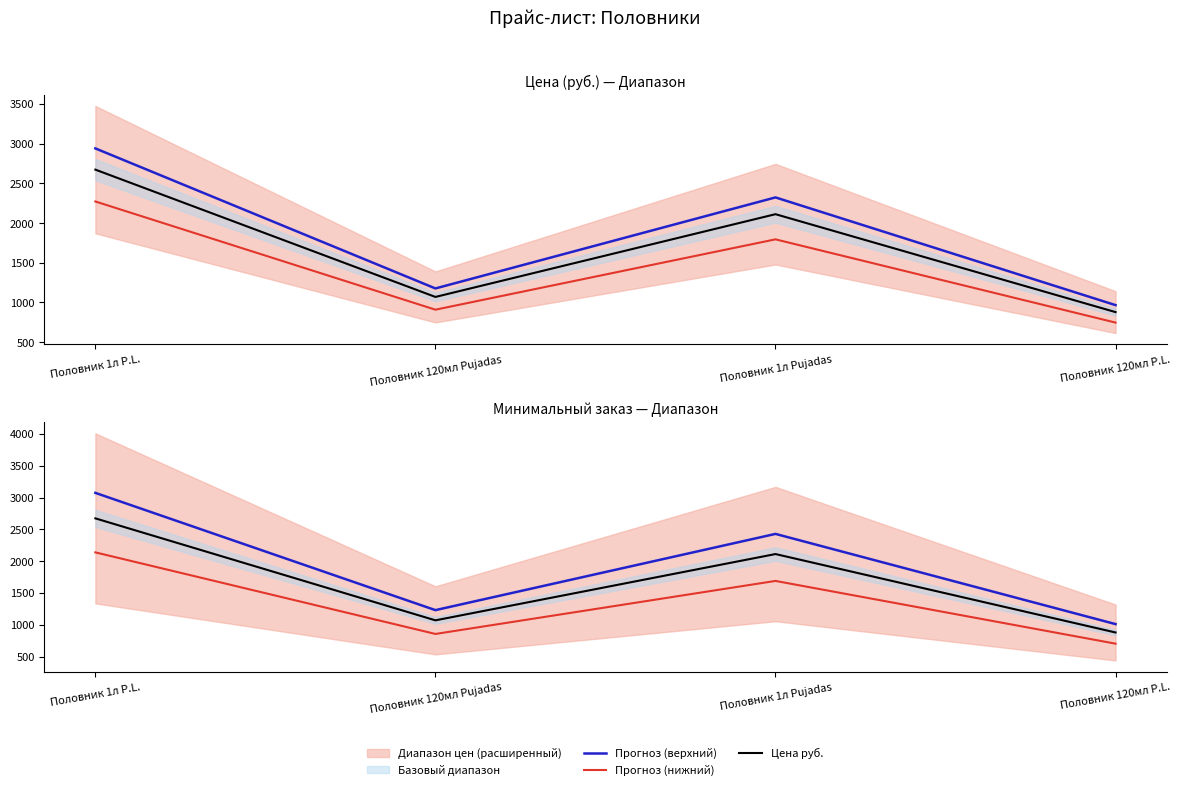

At Половник 1л P.L., list the series in order from largest to smallest.

Прогноз (верхний), Цена руб., Прогноз (нижний)